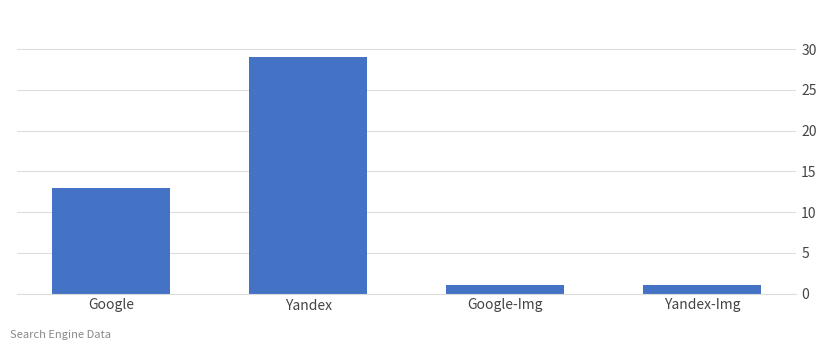

What is the greatest value displayed?

29